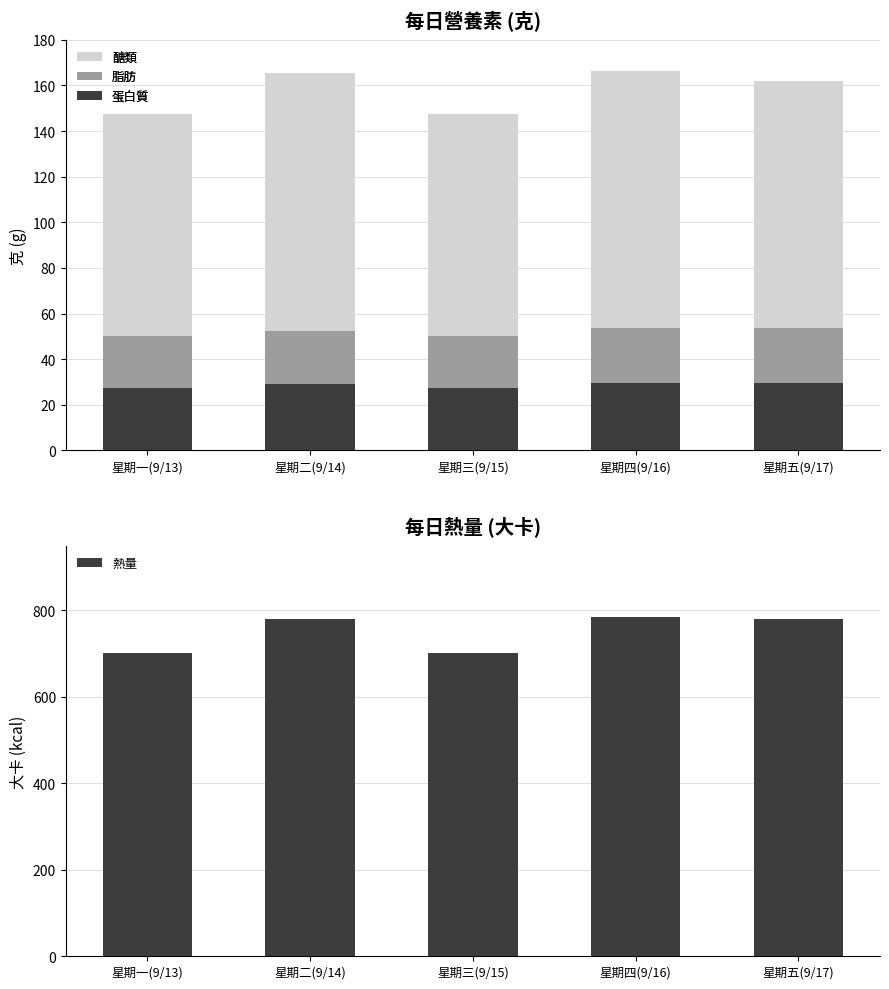

Reading left to right, list all the values displayed in this chart.

蛋白質: 27.5	29.0	27.5	29.6	29.6
脂肪: 22.5	23.5	22.5	24.0	24.0
醣類: 97.5	113.0	97.5	112.5	108.5
熱量: 702.5	779.5	702.5	784.4	779.5